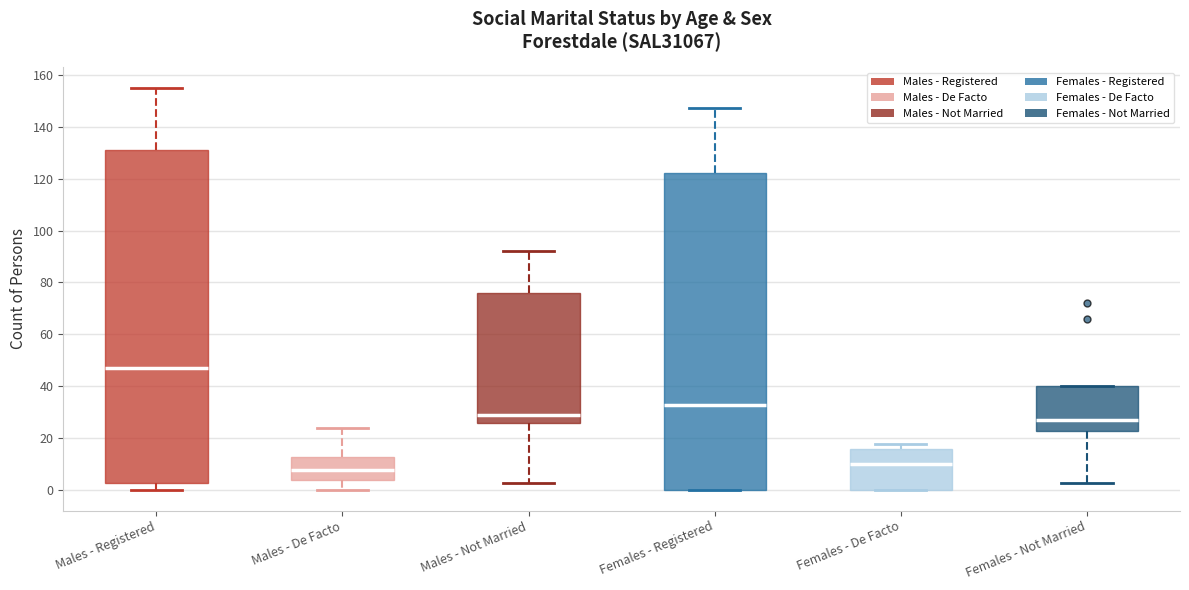

Reading left to right, transcribe this box plot: for each box, give where its median line is, the range the box spans, and where its two whiskers end, as read against the y-axis. The values are not printed on the chart, so give them approximately, as read against the axis.

Males - Registered: median 48, box 4 to 132, whiskers 0 to 156
Males - De Facto: median 8, box 4 to 14, whiskers 0 to 24
Males - Not Married: median 30, box 26 to 76, whiskers 4 to 92
Females - Registered: median 34, box 0 to 122, whiskers 0 to 148
Females - De Facto: median 10, box 0 to 16, whiskers 0 to 18
Females - Not Married: median 28, box 24 to 40, whiskers 4 to 40